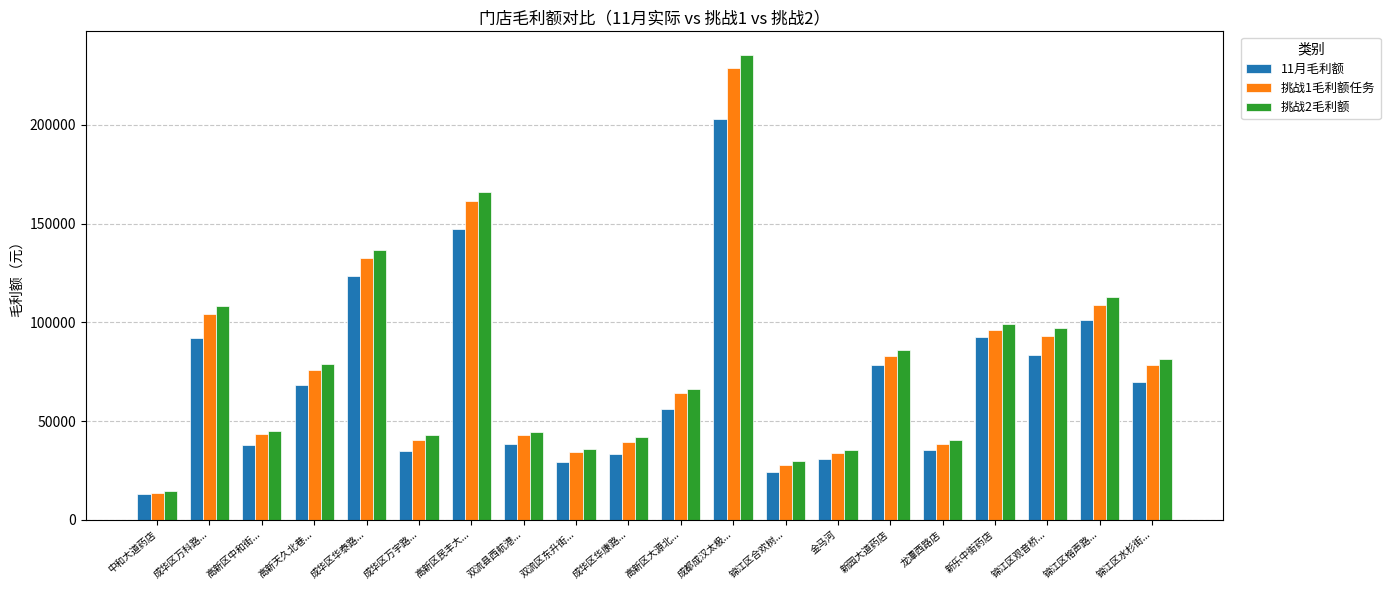

Is it true that 11月毛利额 equals 55618.1 at 龙潭西路店?

False